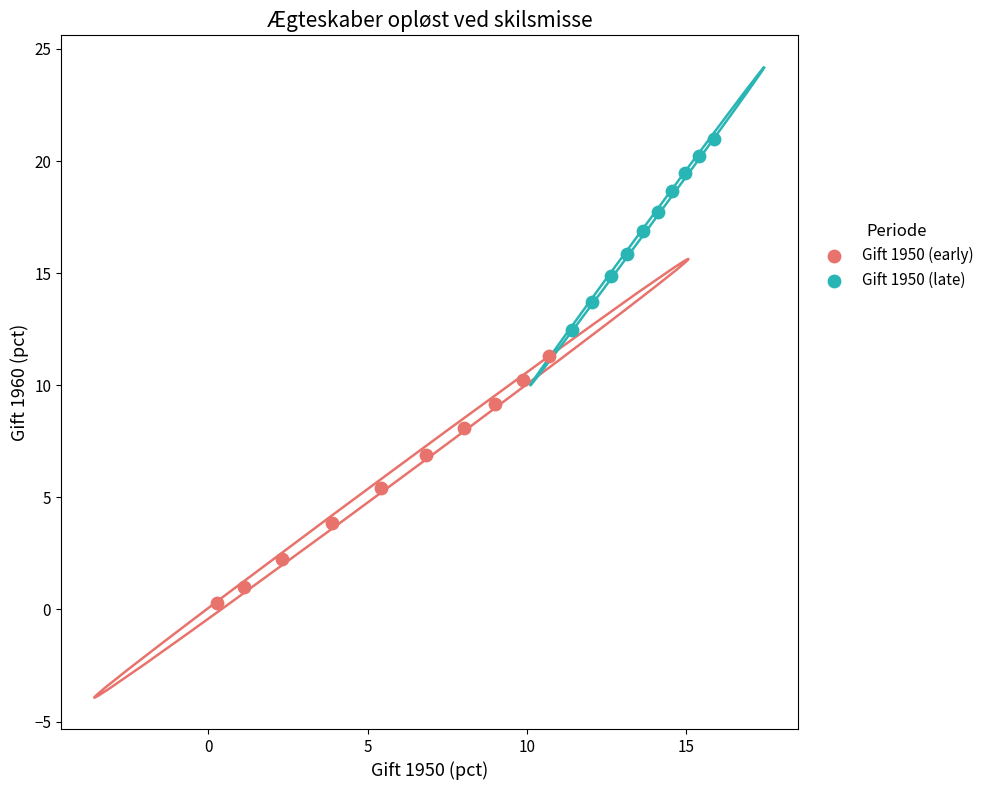

Which series contains the highest Y value?

Gift 1950 (late)